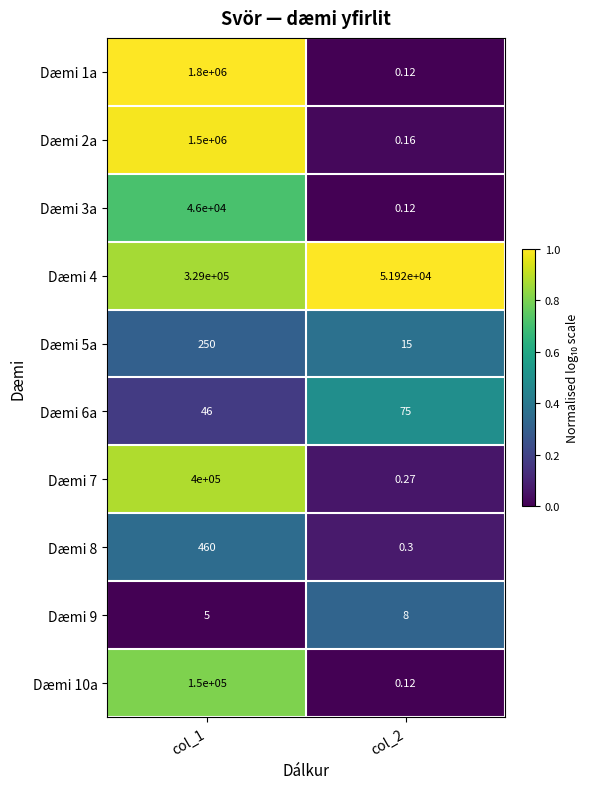

Is the value of Dæmi 10a at col_2 greater than the value of Dæmi 2a at col_2?

No